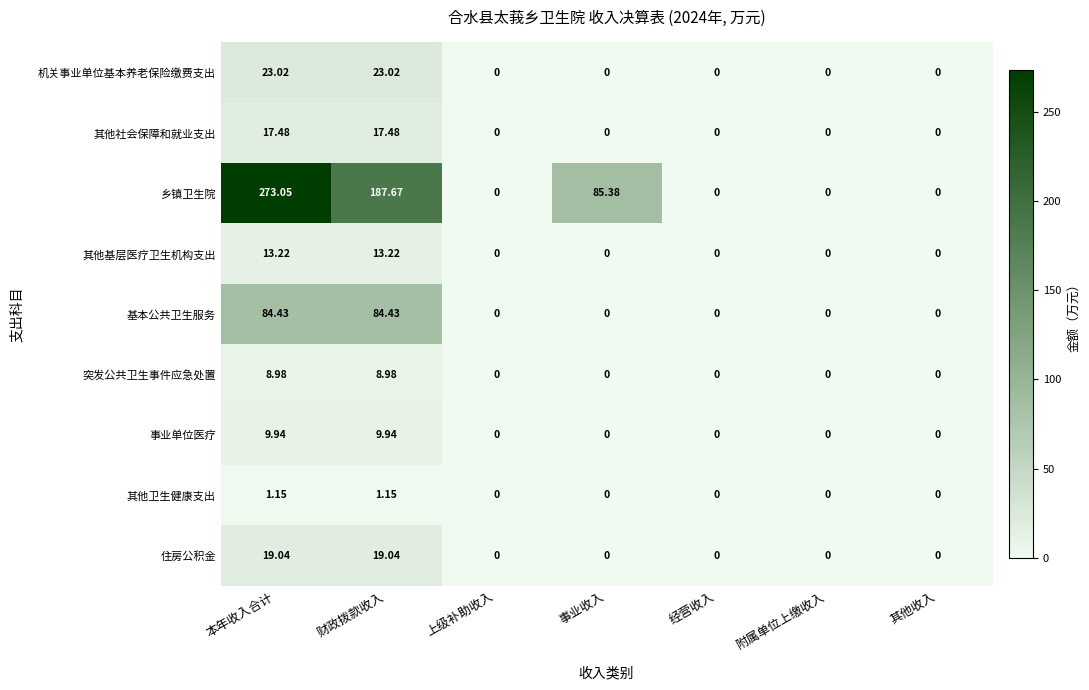

What is the maximum value shown in the chart?

273.1